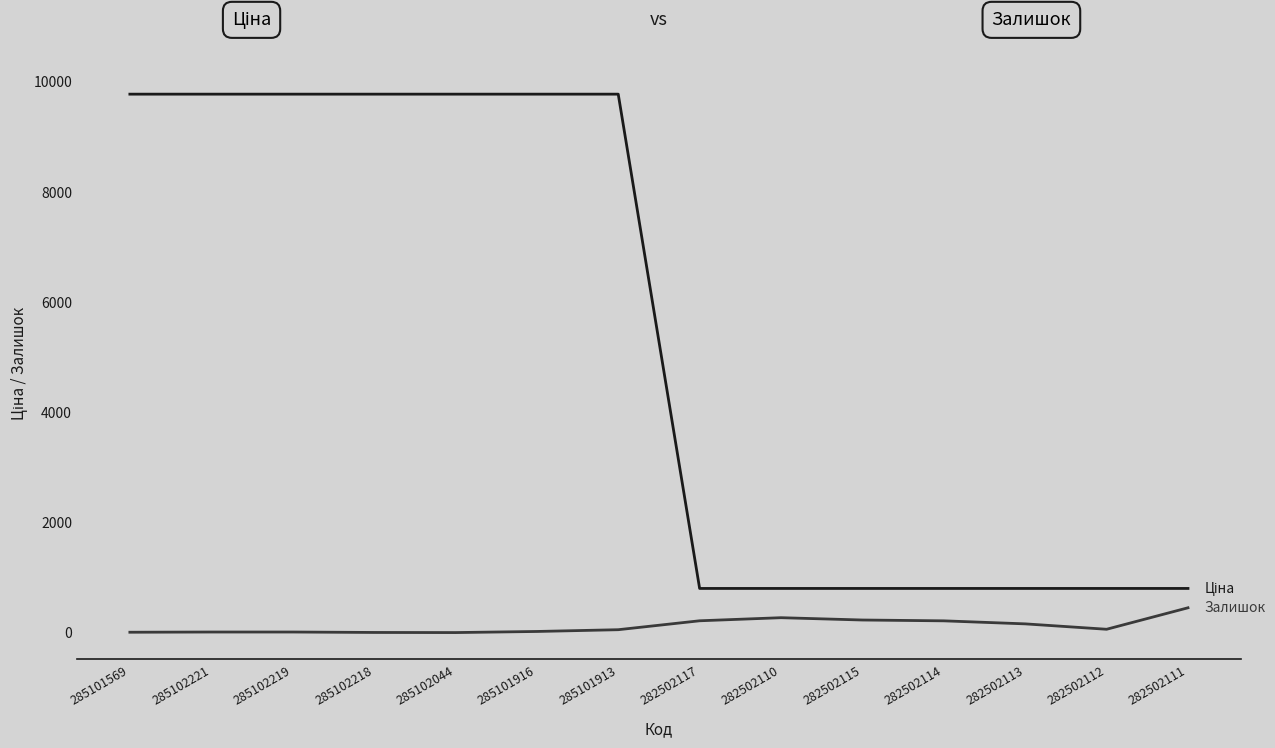

How many lines are shown in the chart?

2